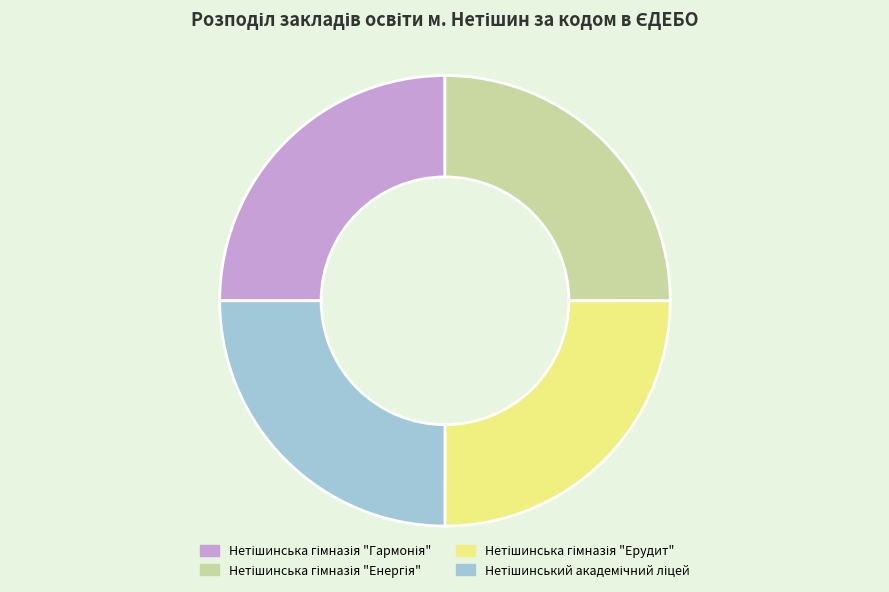

Is there a majority slice in this chart?

No